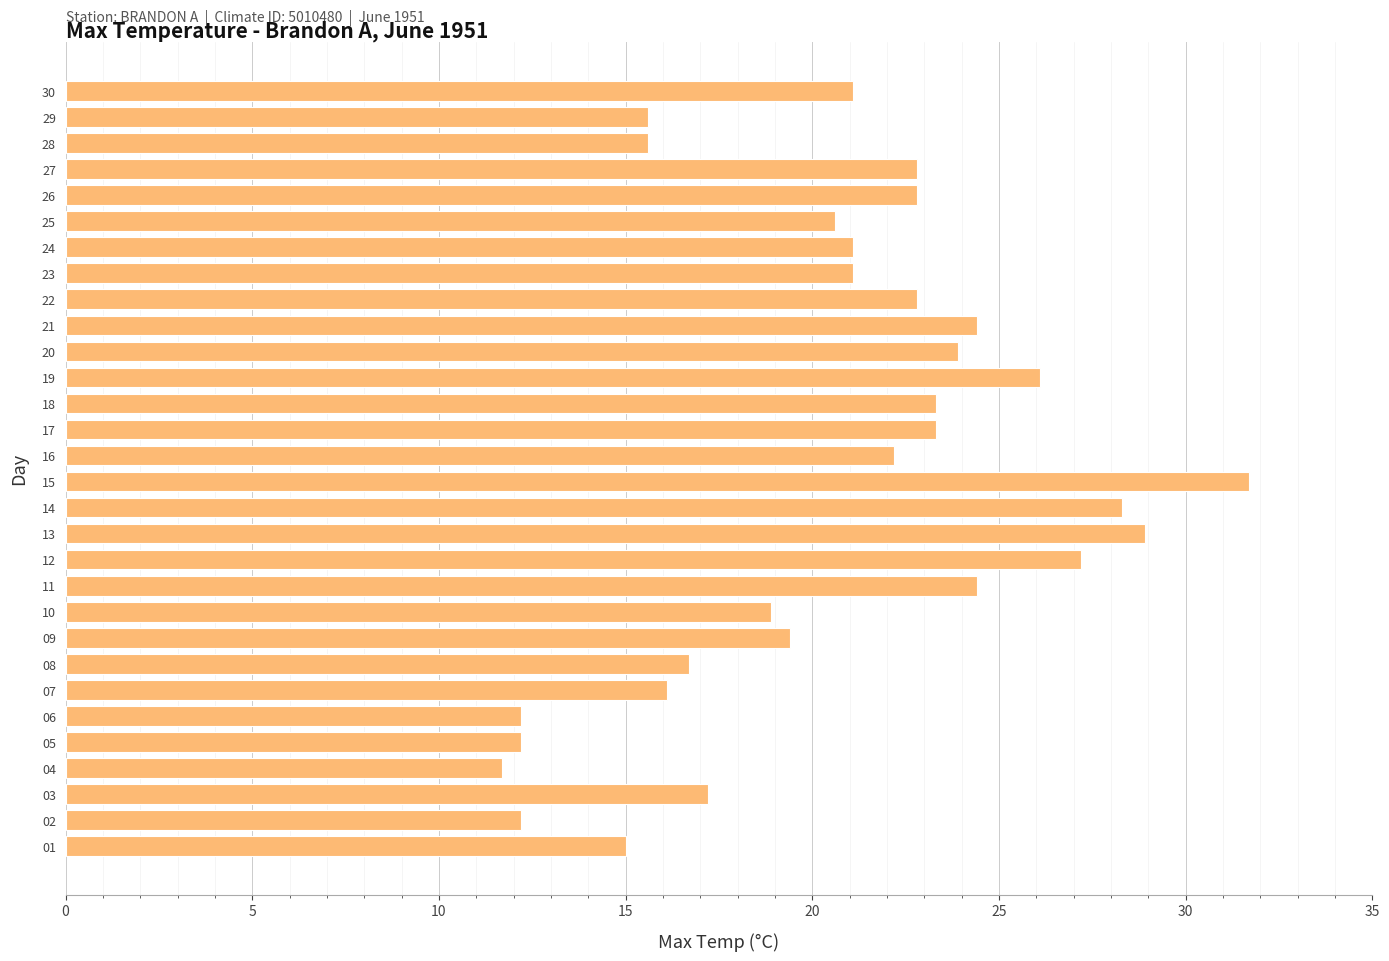

What is the difference between the values at 24 and 17?

2.2